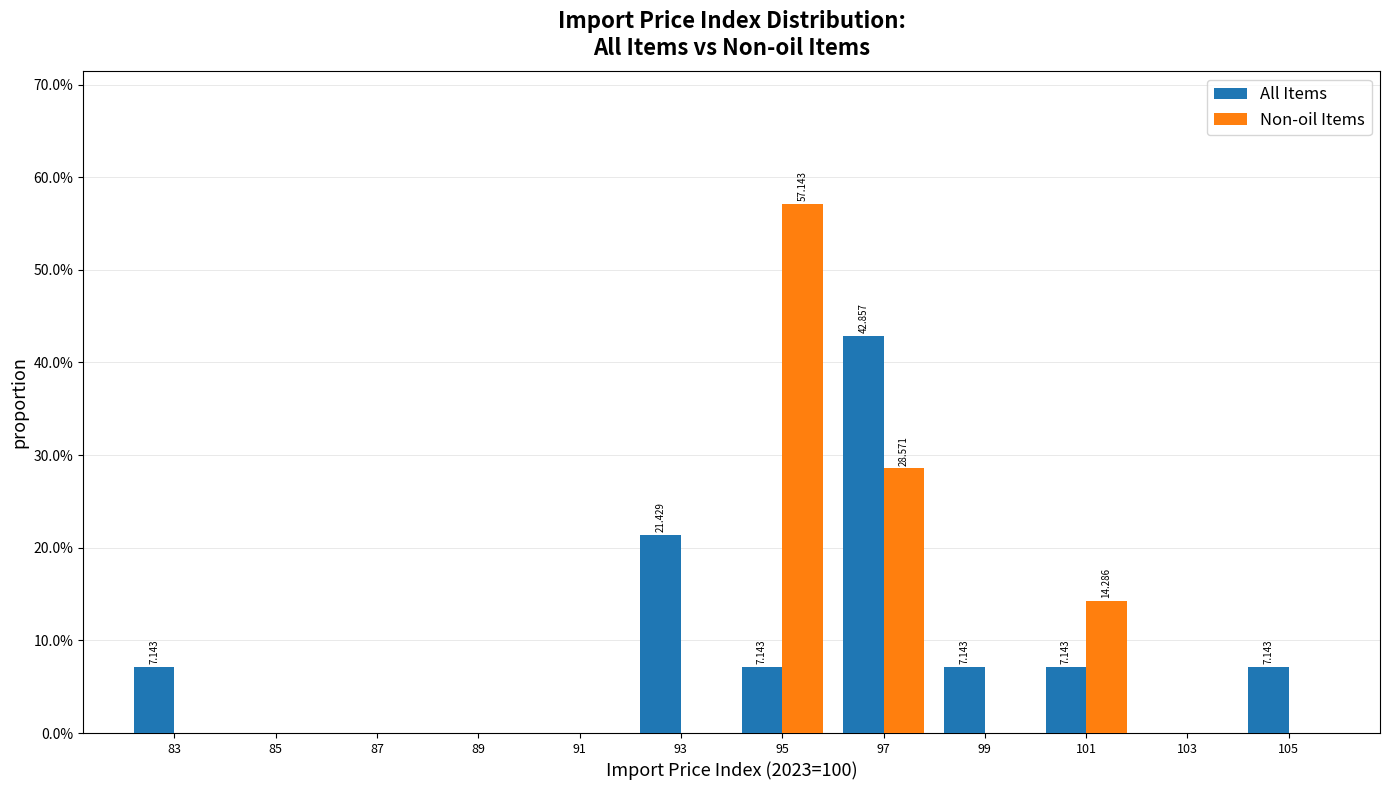

In the All Items series, which range on the x-axis has the tallest bar?

96 to 98